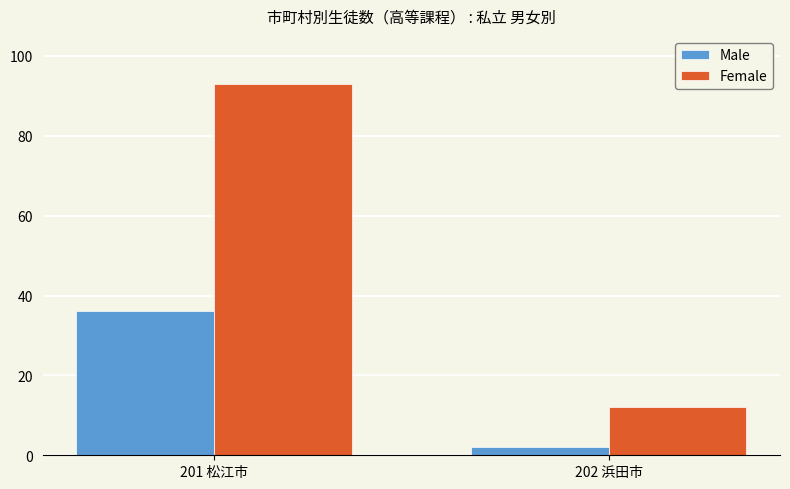

What is the total value across all series at 202 浜田市?

14